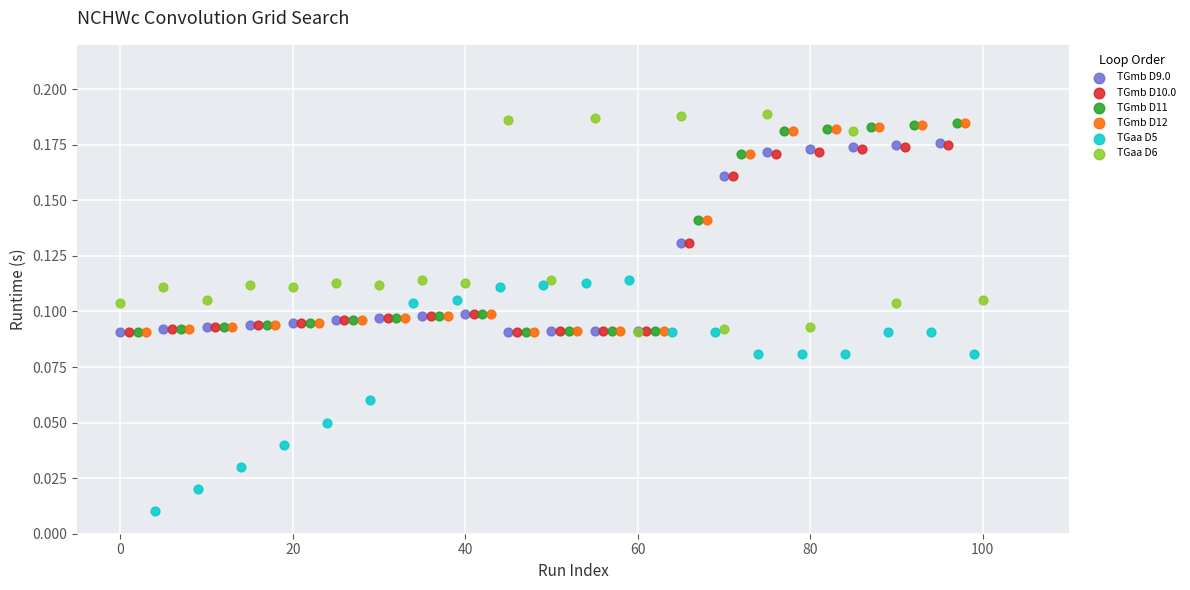

Which series reaches the minimum Y coordinate?

TGaa D5